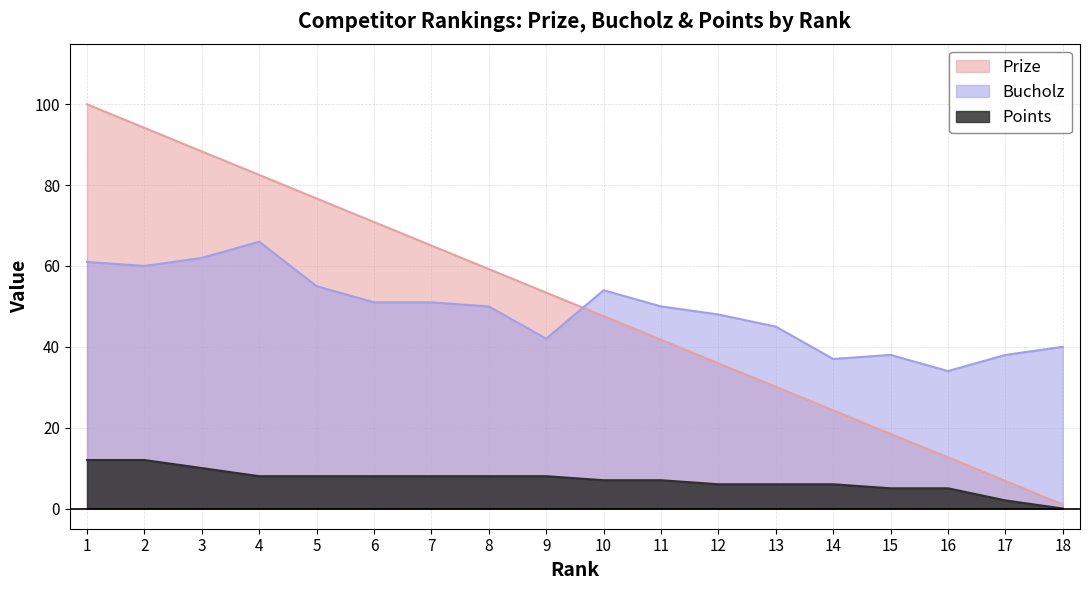

Which has a higher value, 10 or 6?

6